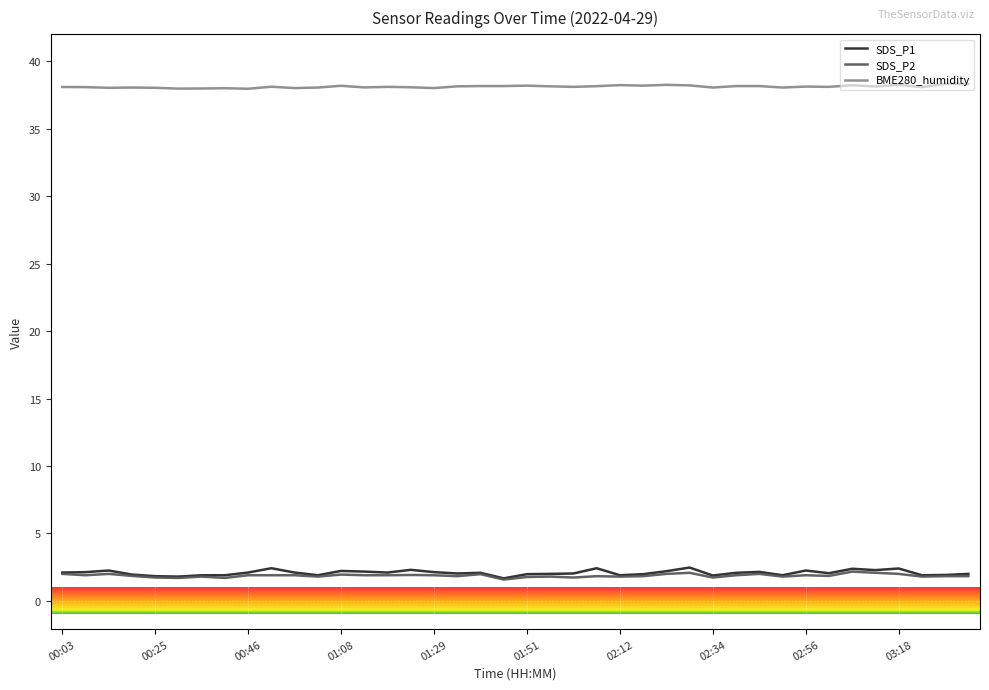

Reading left to right, extract all data points from this chart.

SDS_P1: 2.1	2.1	2.2	1.9	1.8	1.8	1.9	1.9	2.1	2.4	2.1	1.9	2.2	2.2	2.1	2.3	2.1	2.0	2.1	1.7	2.0	2.0	2.0	2.4	1.9	2.0	2.2	2.5	1.9	2.1	2.1	1.9	2.2	2.0	2.4	2.3	2.4	1.9	1.9	2.0
SDS_P2: 2.0	1.9	2.0	1.9	1.7	1.7	1.8	1.7	1.9	1.9	1.9	1.8	1.9	1.9	1.9	1.9	1.9	1.8	2.0	1.6	1.8	1.8	1.7	1.8	1.8	1.8	2.0	2.1	1.7	1.9	2.0	1.8	1.9	1.9	2.2	2.1	2.0	1.8	1.8	1.8
BME280_humidity: 38.1	38.1	38.0	38.0	38.0	38.0	38.0	38.0	38.0	38.1	38.0	38.0	38.2	38.1	38.1	38.1	38.0	38.1	38.2	38.2	38.2	38.1	38.1	38.1	38.2	38.2	38.2	38.2	38.0	38.2	38.2	38.0	38.1	38.1	38.2	38.1	38.2	38.1	38.3	38.3